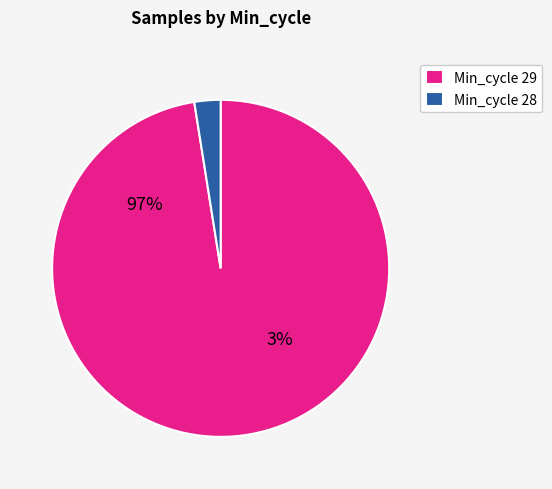

True or false: 29 accounts for 22% of the total.

False